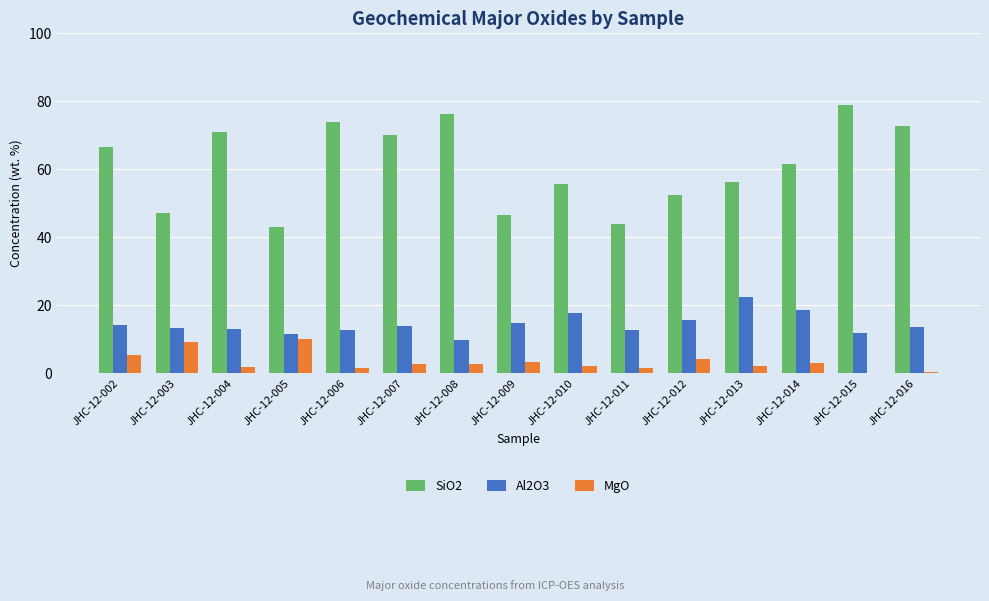

Are the bars horizontal?

No